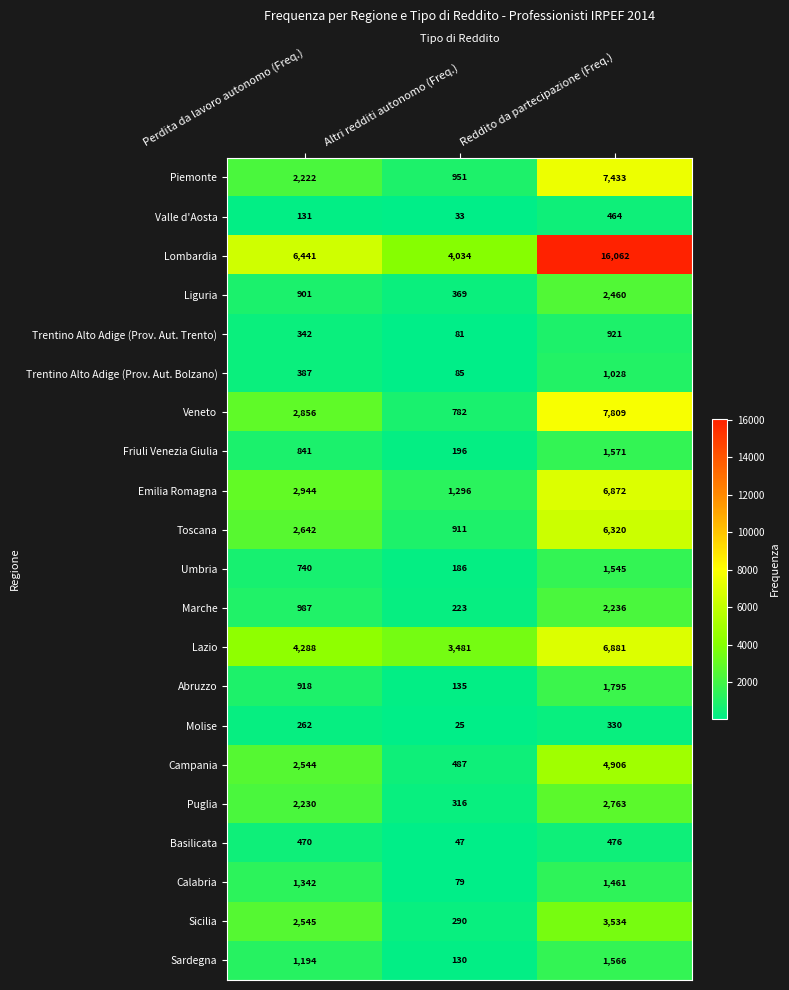

True or false: Puglia has a value of 1019 at Perdita da lavoro autonomo (Freq.).

False